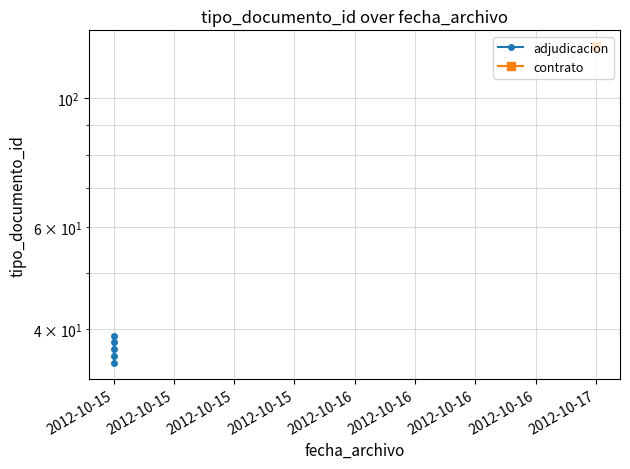

What is the smallest value displayed?

35